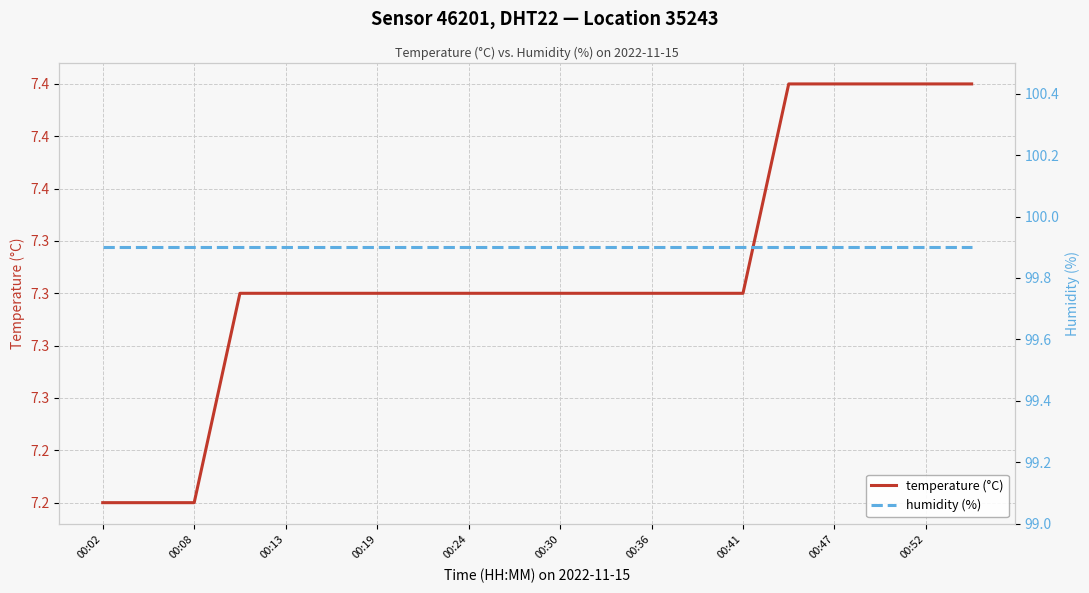

Where is temperature (°C) nearest to the value 7?

00:02